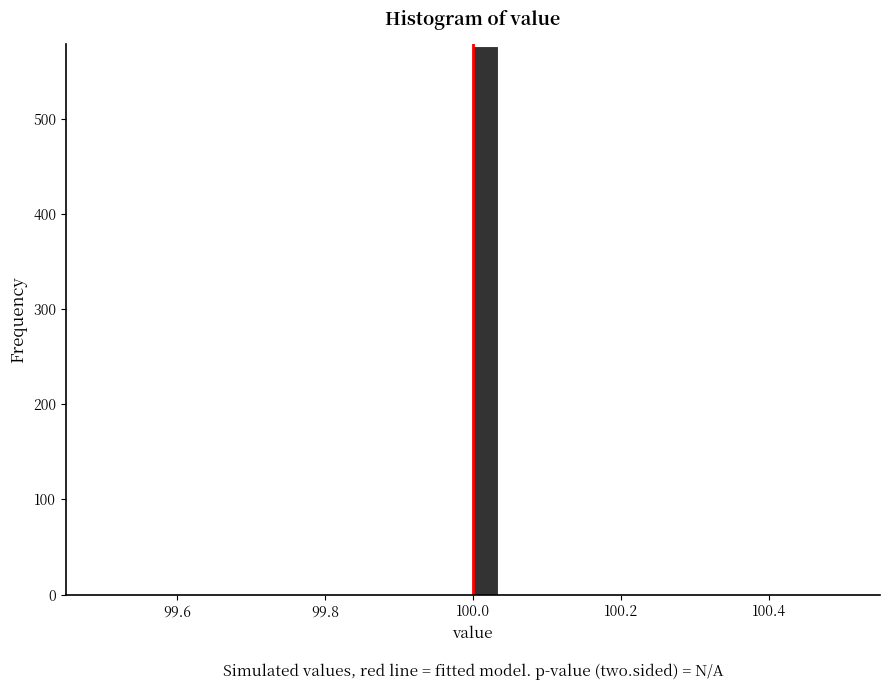

Around what value on the x-axis is the tallest bar? Give the approximate position of its centre, as read against the axis.

100.02